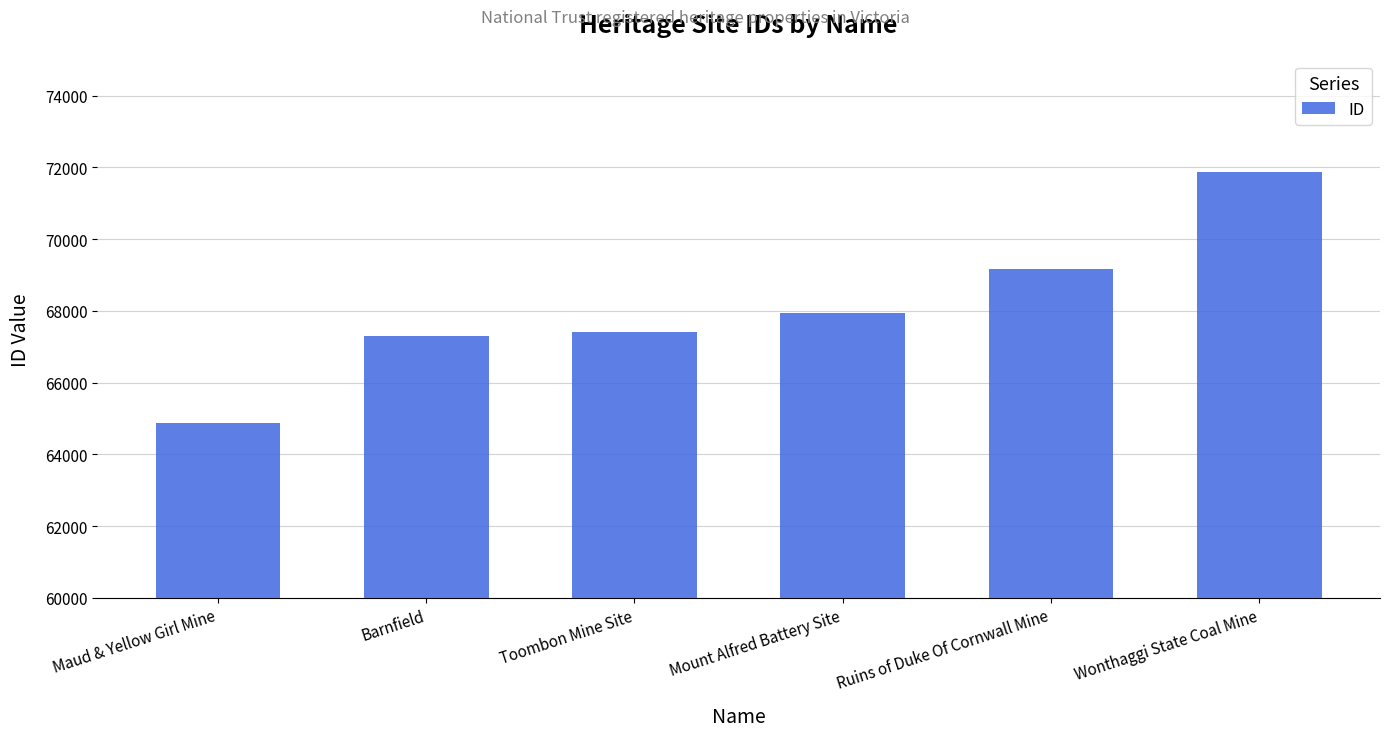

What is the ratio of the value at Ruins of Duke Of Cornwall Mine to the value at Barnfield?

1.0